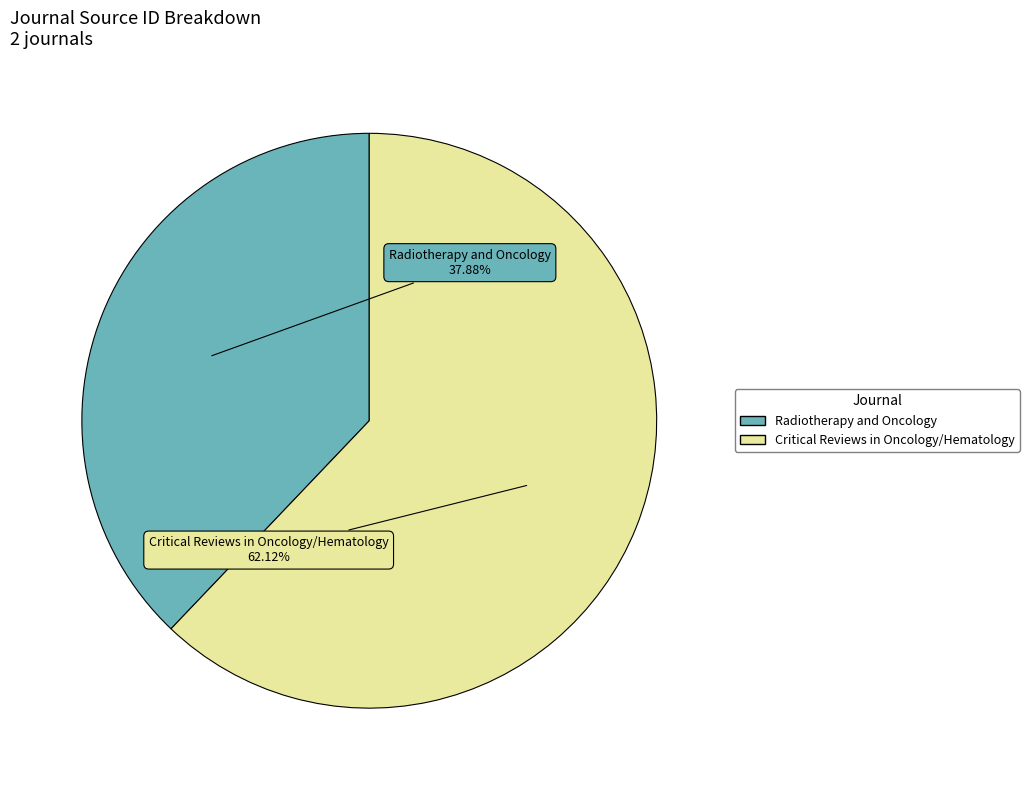

Is it true that Radiotherapy and Oncology is 48% of the pie?

False